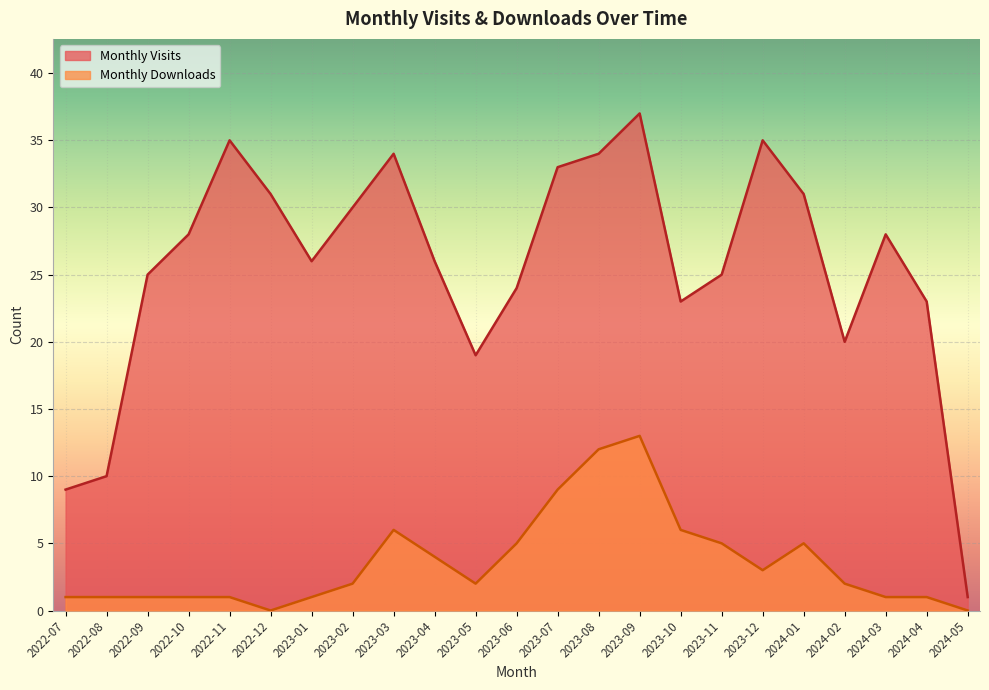

Where is Monthly Downloads nearest to the value 6?

2023-03